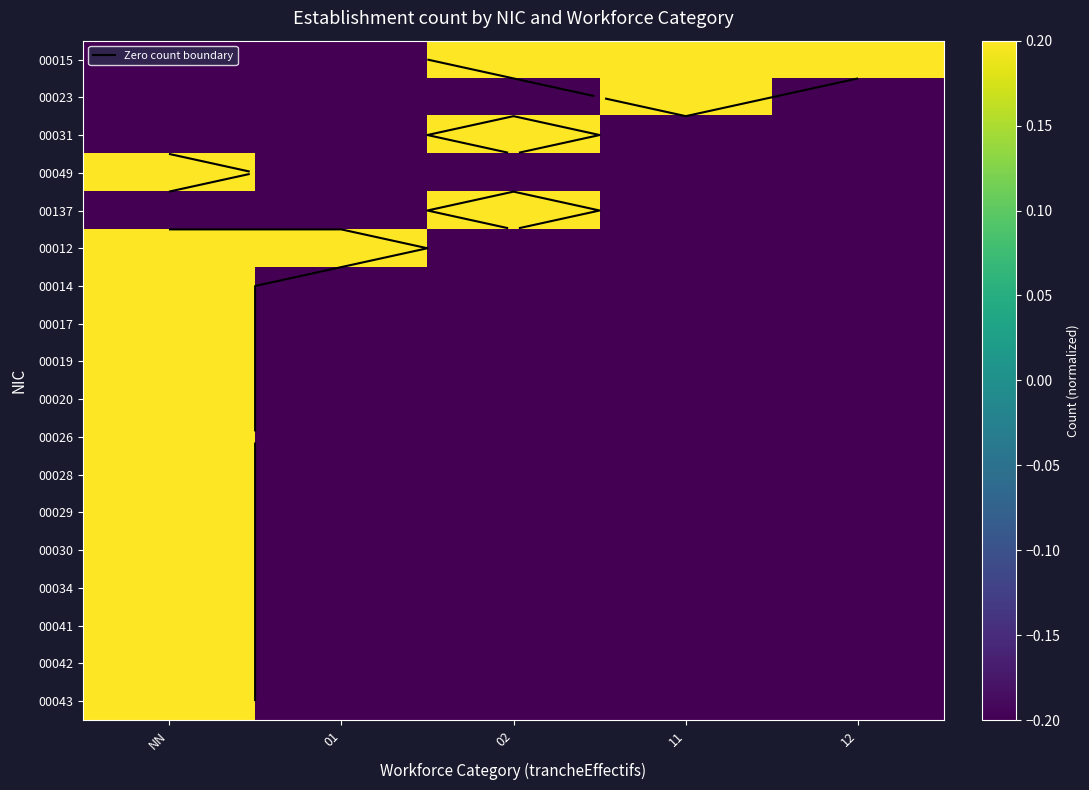

At which category is the sum across all series the highest?

NN